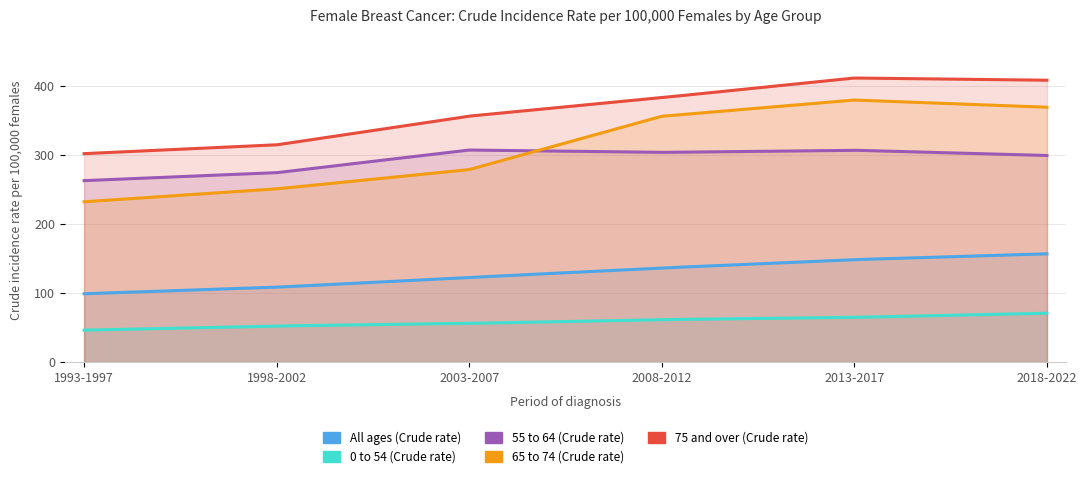

True or false: 0 to 54 (Crude rate) and 65 to 74 (Crude rate) cross at least once.

False